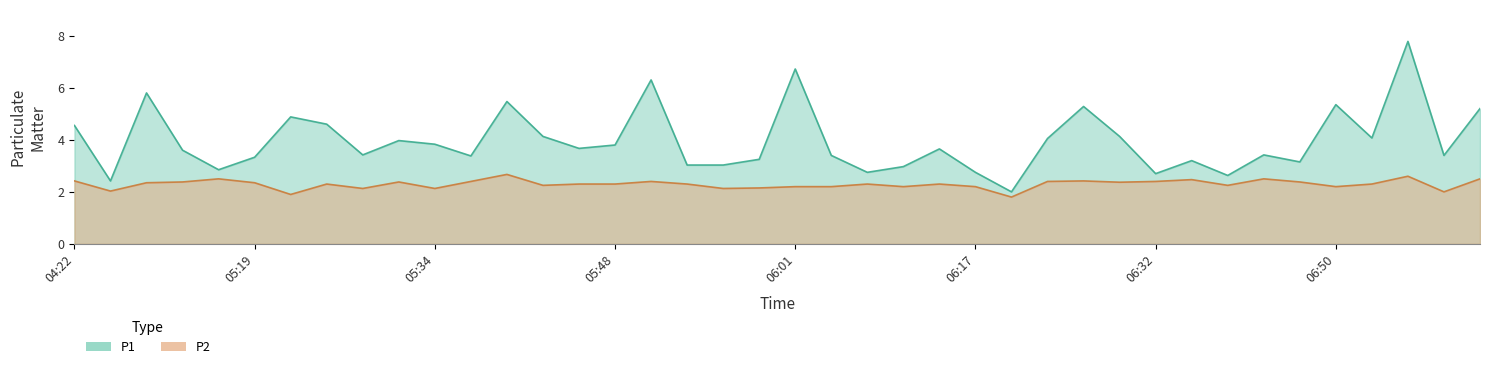

The P2 series shows 4.2 at 05:37. True or false?

False